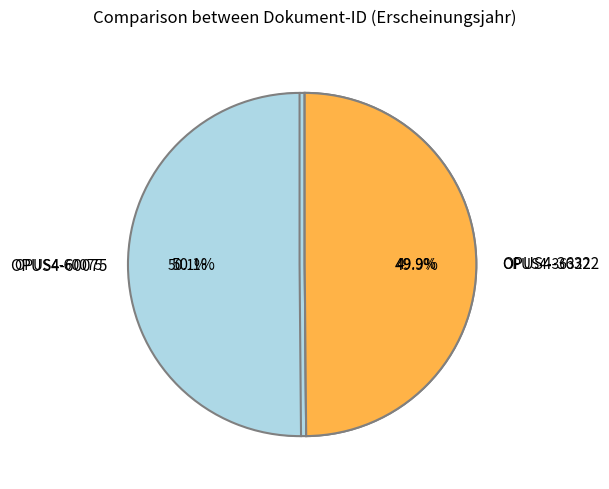

Is there any slice that represents more than half of the pie?

Yes